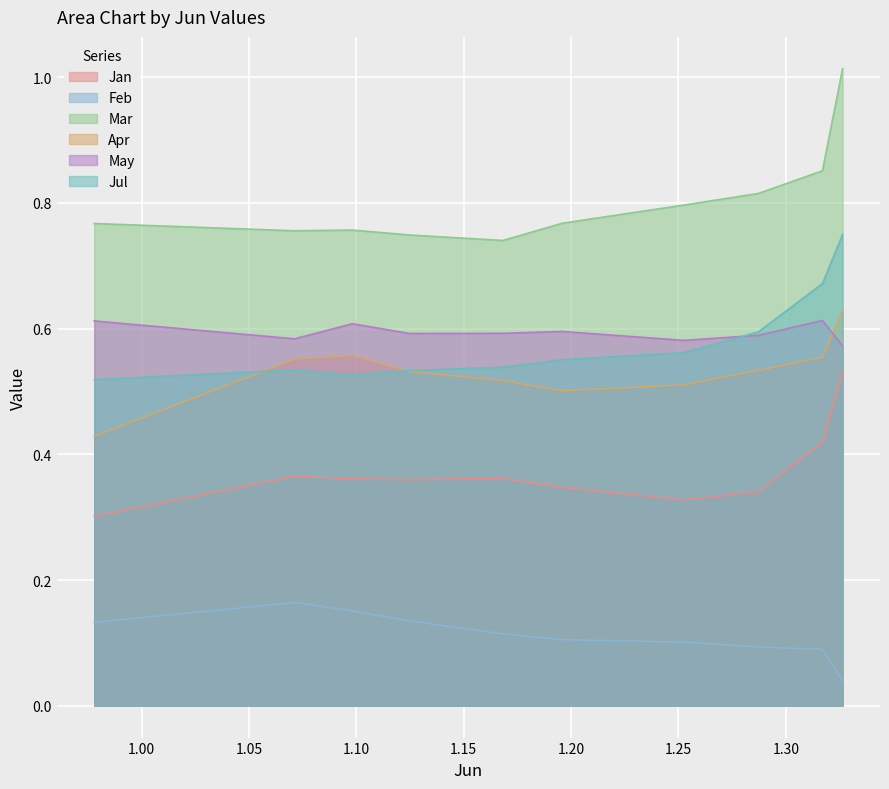

What are all the series names shown in the legend?

Jan, Feb, Mar, Apr, May, Jul